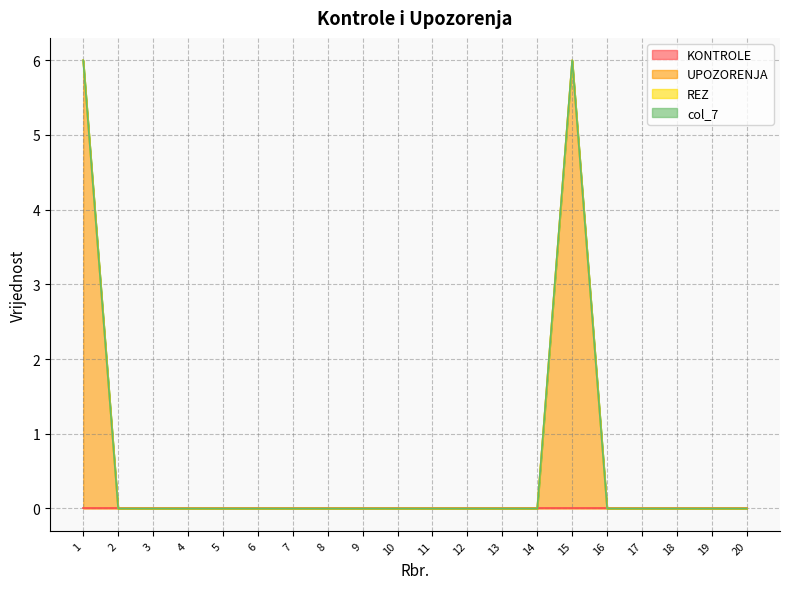

The value of KONTROLE at 6 is 0. True or false?

True